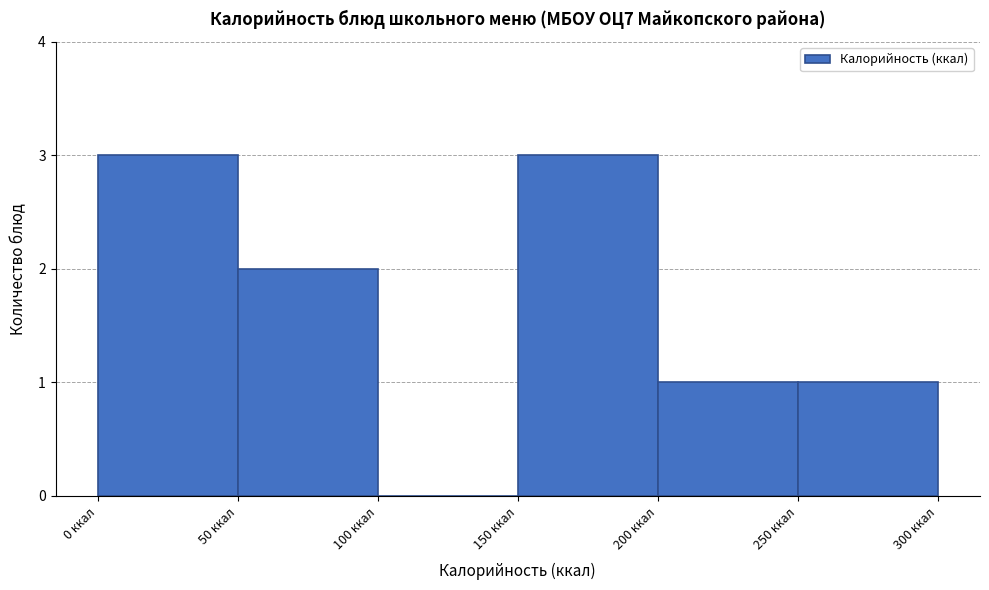

Reading left to right, list every bar in this chart as the range it spans on the x-axis followed by its height. The values are not printed on the chart, so give them approximately, as read against the axis.

0 to 50: 3
50 to 100: 2
100 to 150: 0
150 to 200: 3
200 to 250: 1
250 to 300: 1